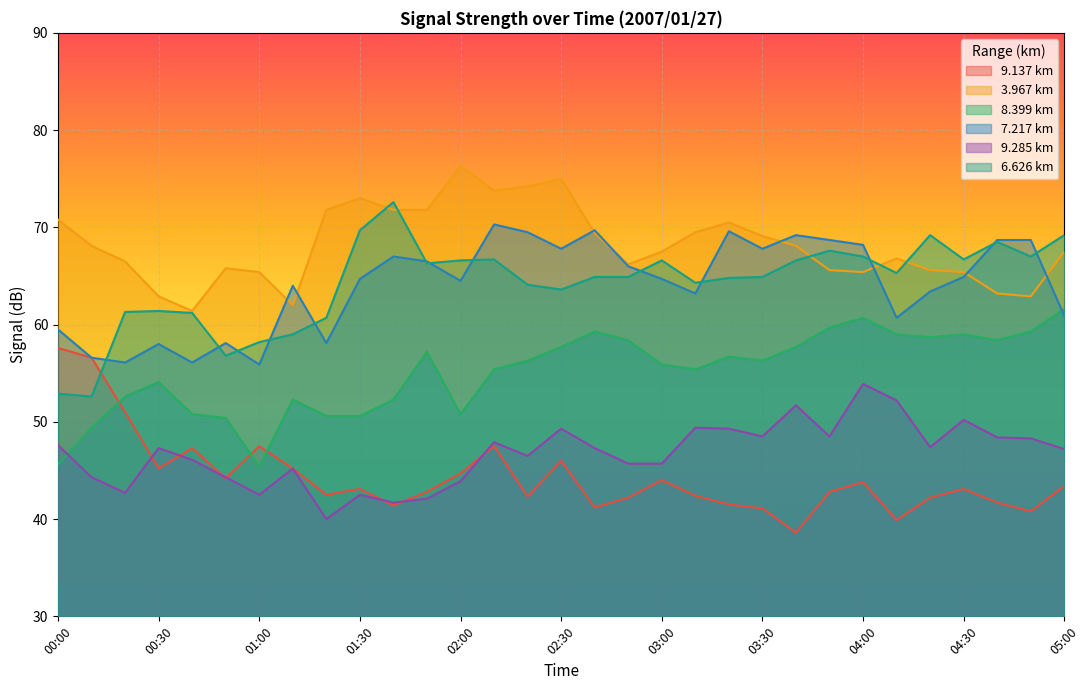

True or false: 9.285 and 3.967 intersect in this chart.

False